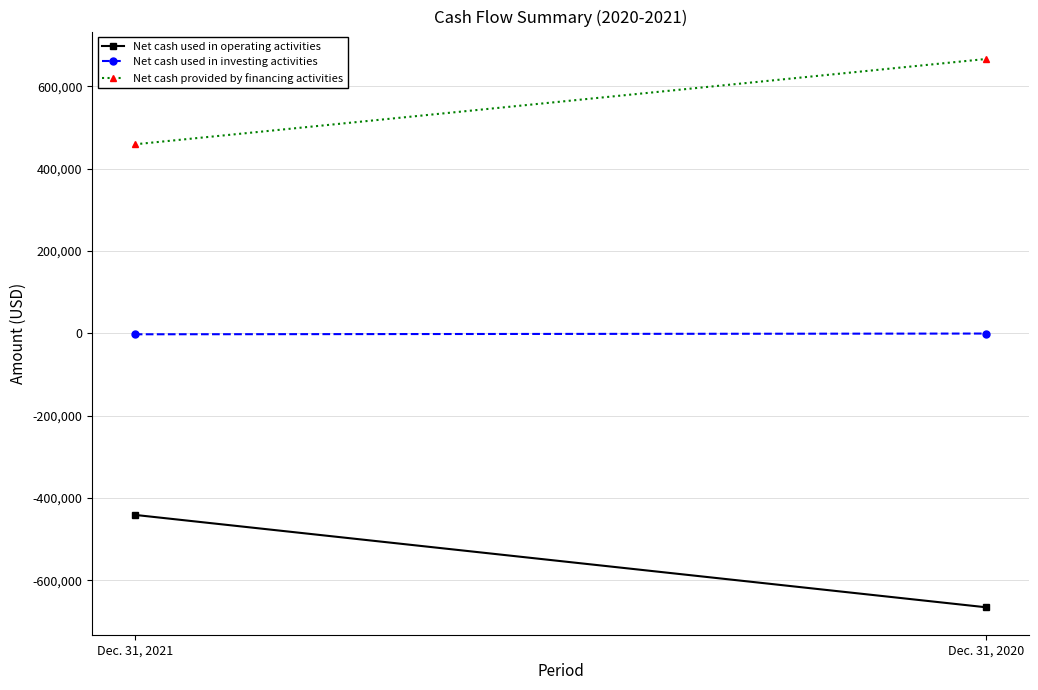

Reading left to right, list all the values displayed in this chart.

Net cash used in operating activities: Dec. 31, 2021=-441146	Dec. 31, 2020=-665693
Net cash used in investing activities: Dec. 31, 2021=-2422	Dec. 31, 2020=-617
Net cash provided by financing activities: Dec. 31, 2021=459077	Dec. 31, 2020=666446